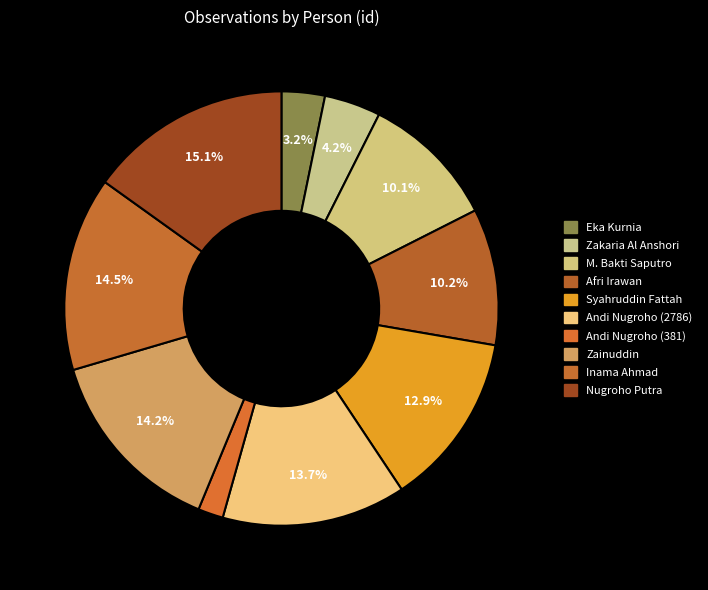

How many slices are in this pie chart?

10